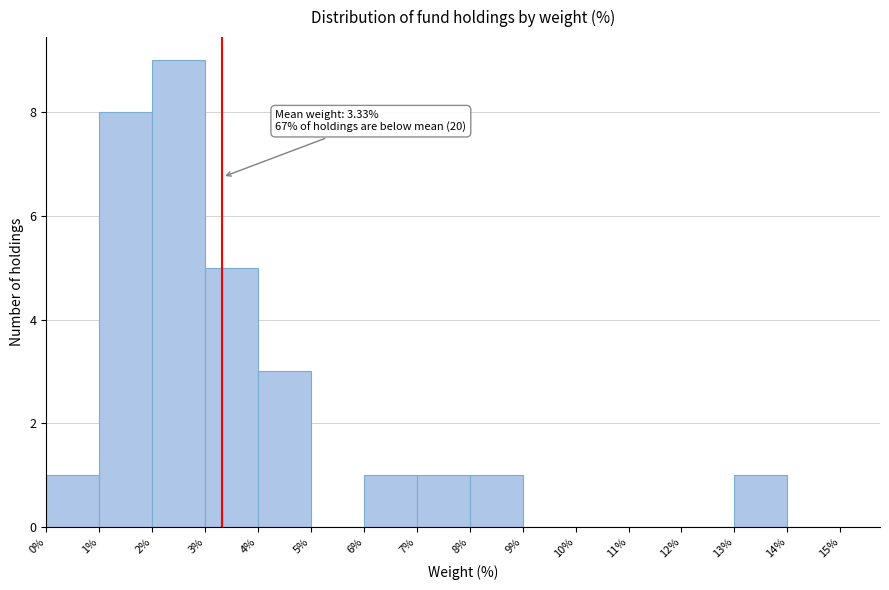

Which range on the x-axis has the tallest bar?

2% to 3%